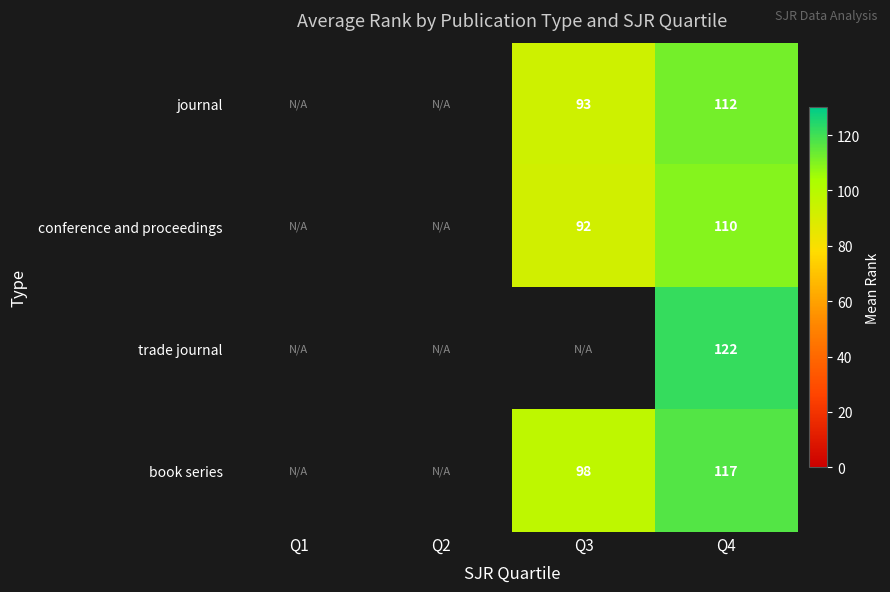

How many values in journal are above zero?

2